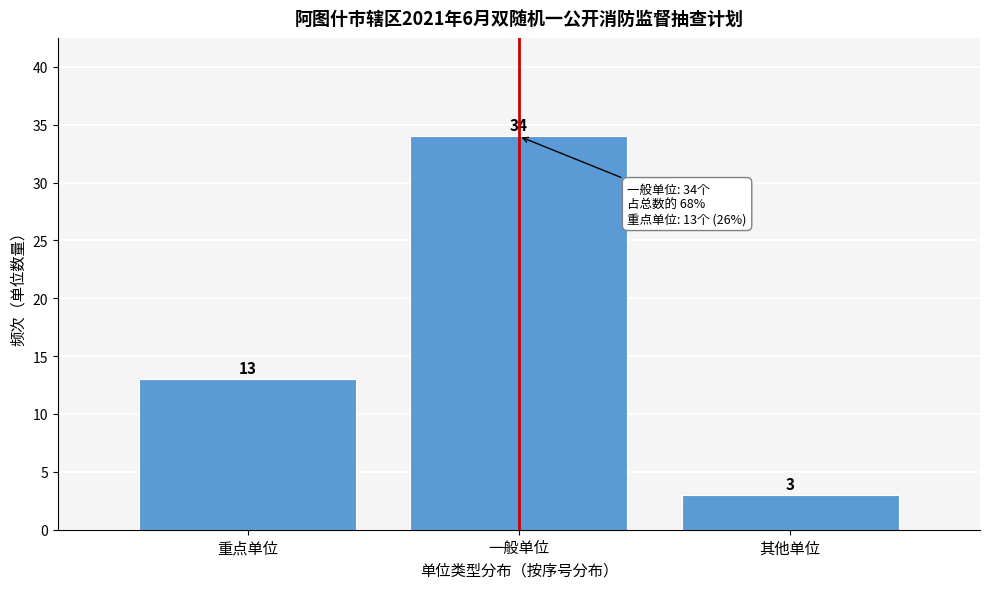

Reading left to right, transcribe all the data shown in this chart.

13	34	3